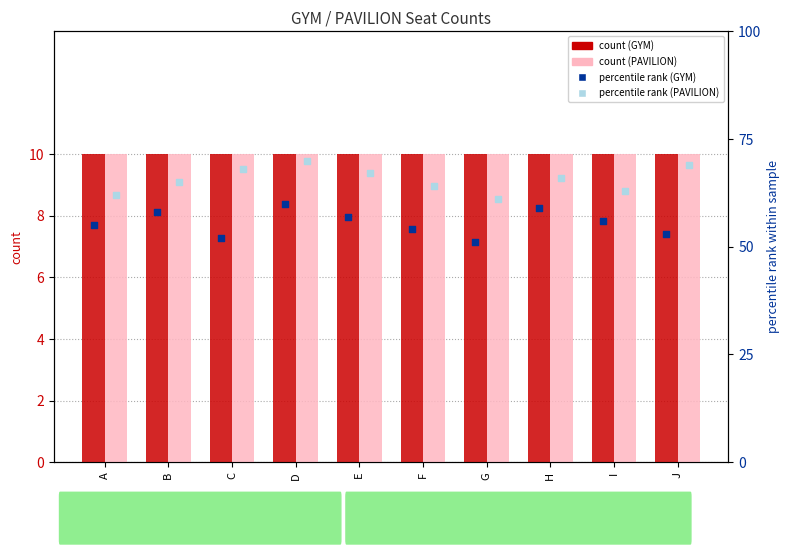

At how many categories does at least one series exceed 32?

10